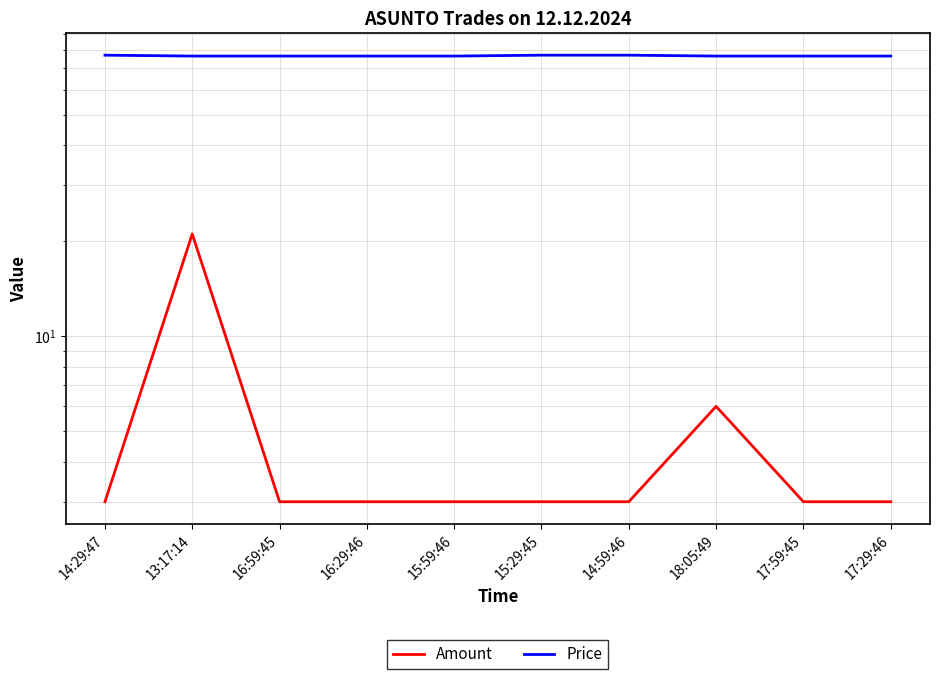

What is the label of the 4th point from the right?

14:59:46